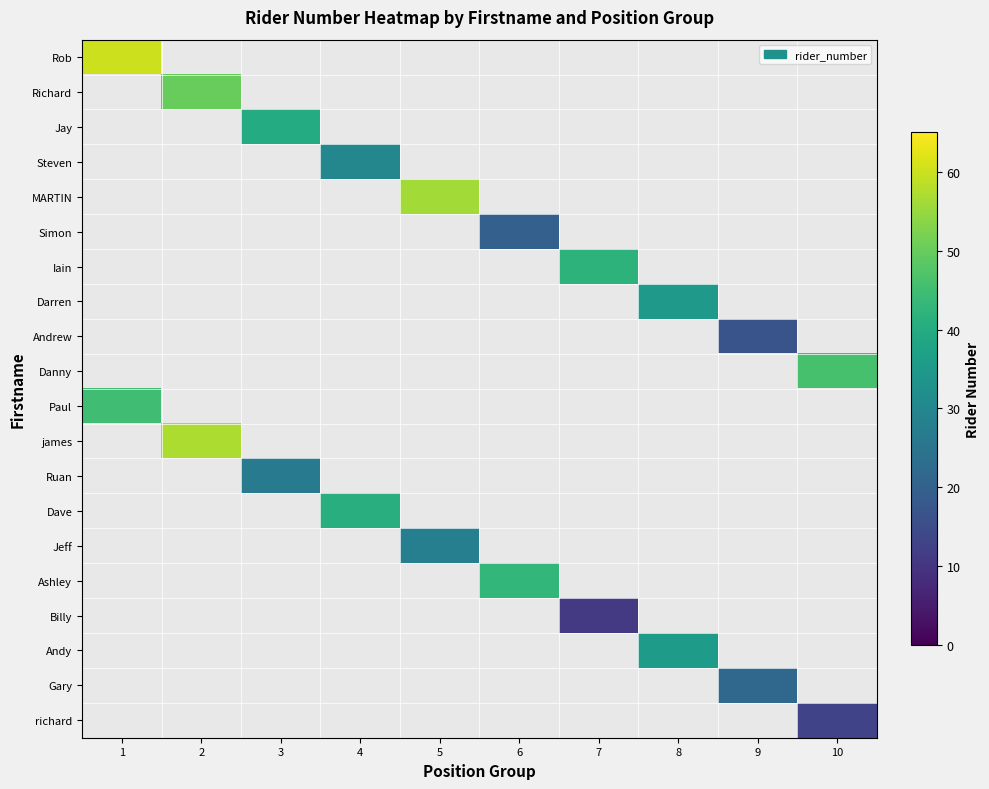

Which has a higher value, 7 or 2?

2